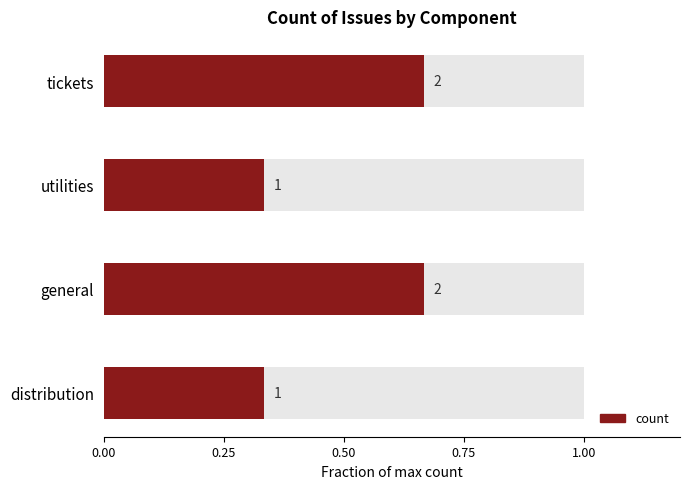

What is the average value?

0.5